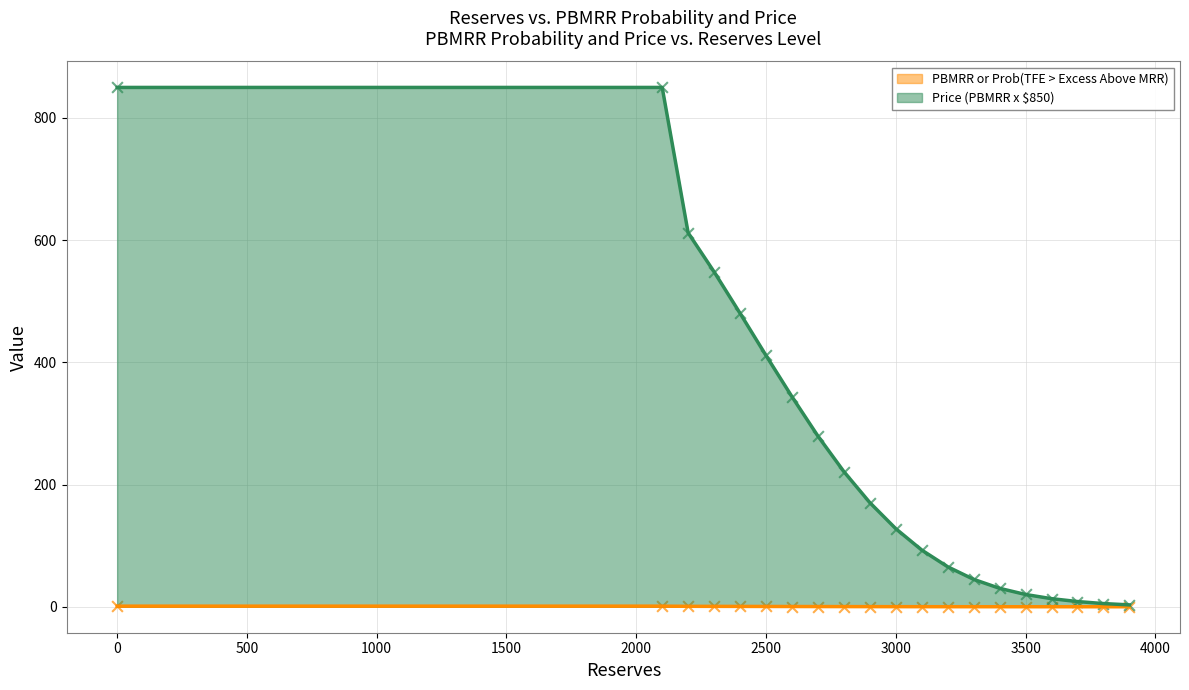

At how many categories does at least one series exceed 146?

10